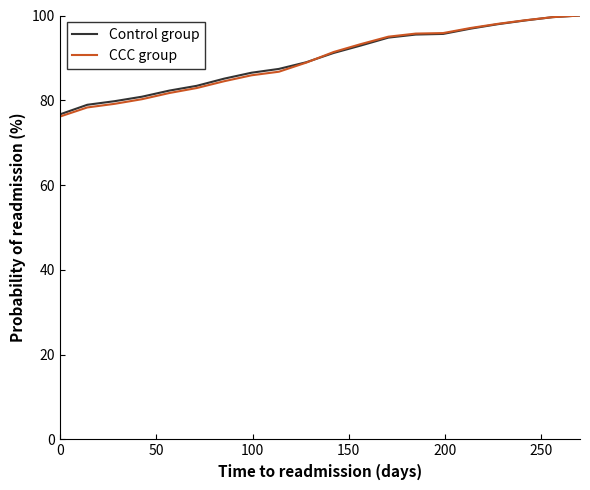

What is the smallest value displayed?

76.1